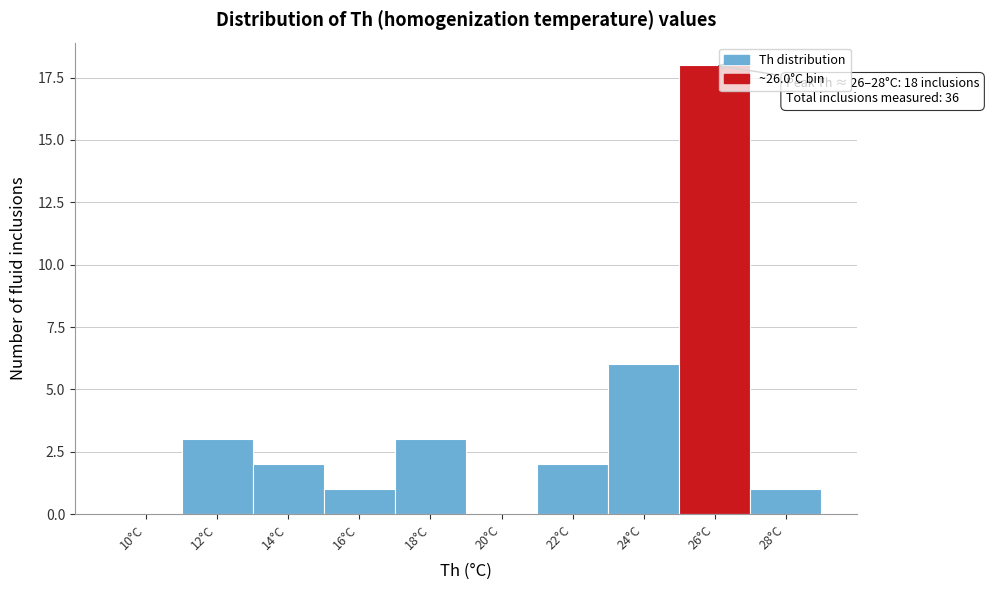

Reading right to left, list all the values displayed in this chart.

28°C=1	26°C=18	24°C=6	22°C=2	20°C=0	18°C=3	16°C=1	14°C=2	12°C=3	10°C=0